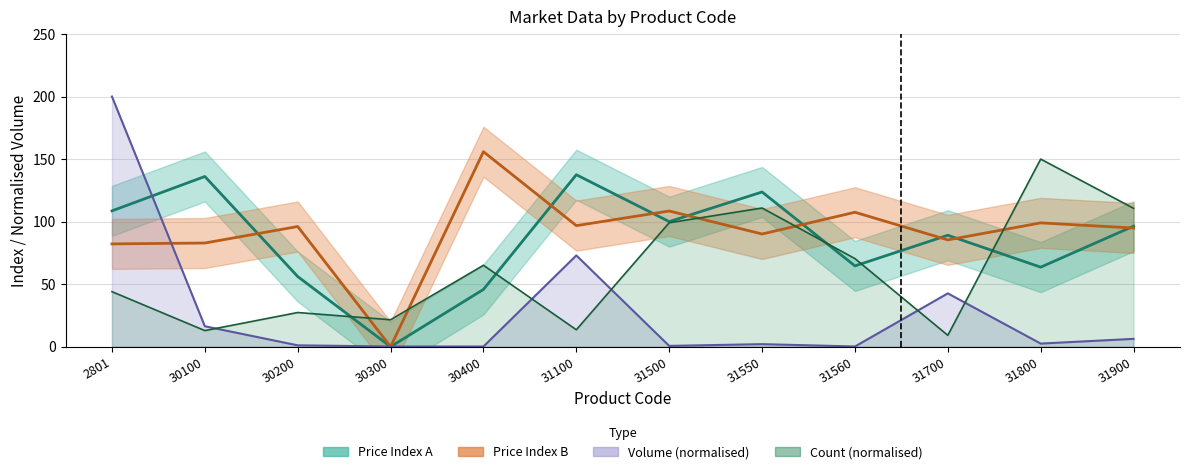

What is the sum of the Price Index B values at 30200 and 31700?

181.5